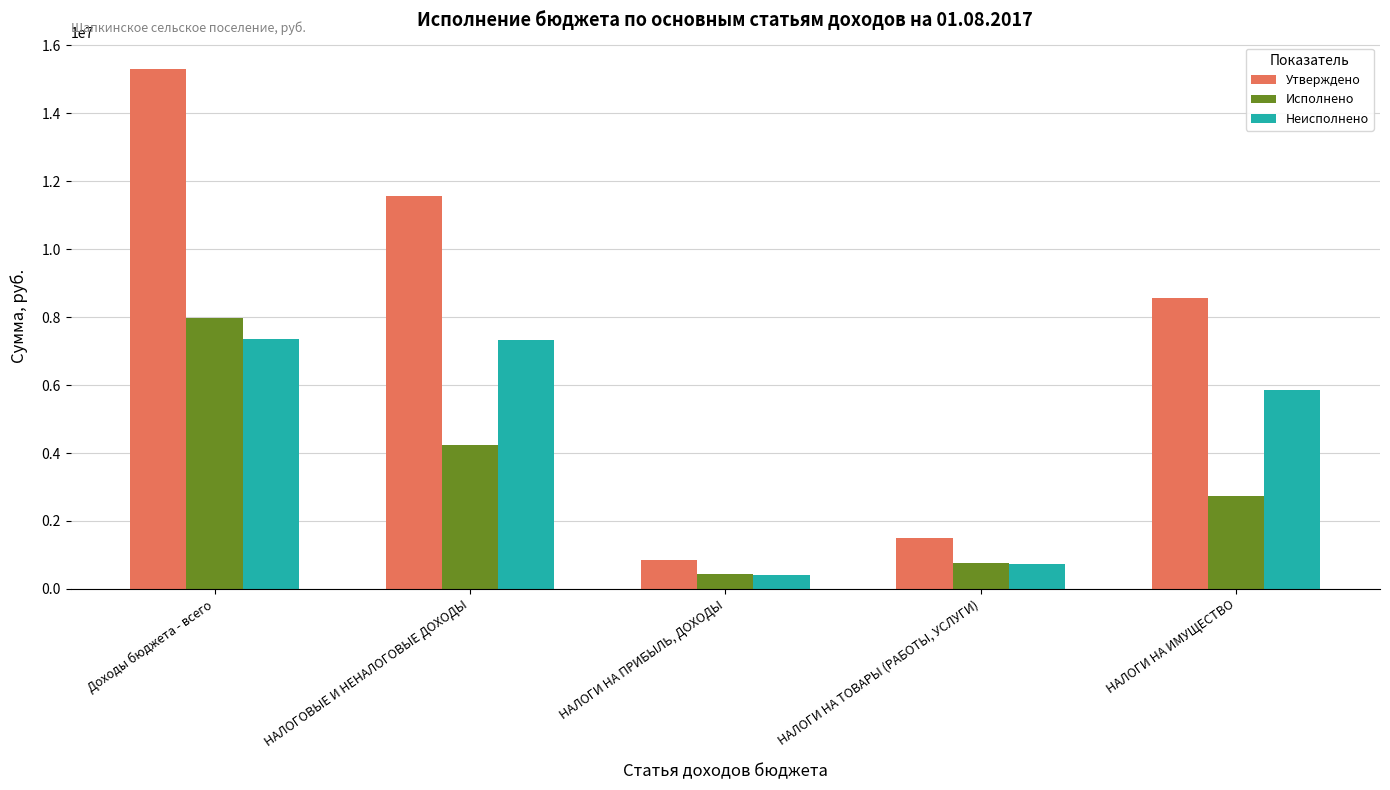

What is the value of the Утверждено bar at the 5th from the left?

8572300.0